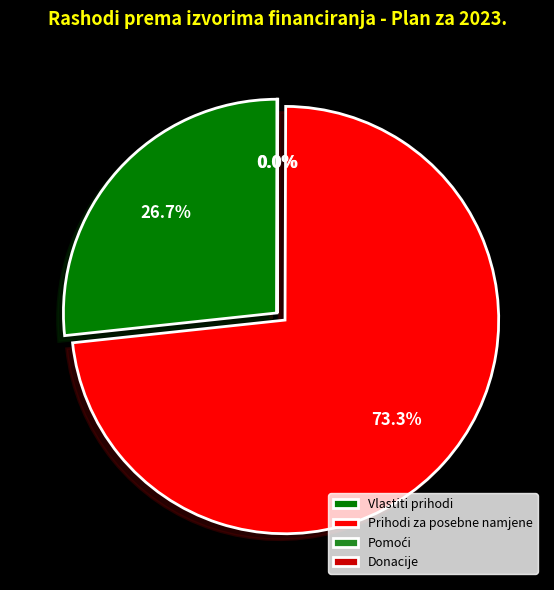

Does Prihodi za posebne namjene represent more than half of the total?

Yes